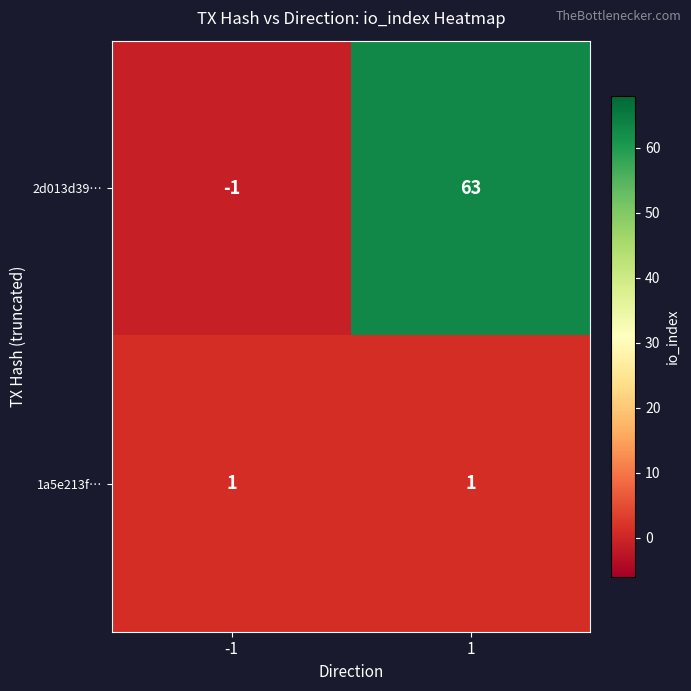

How many categories are shown in the chart?

2